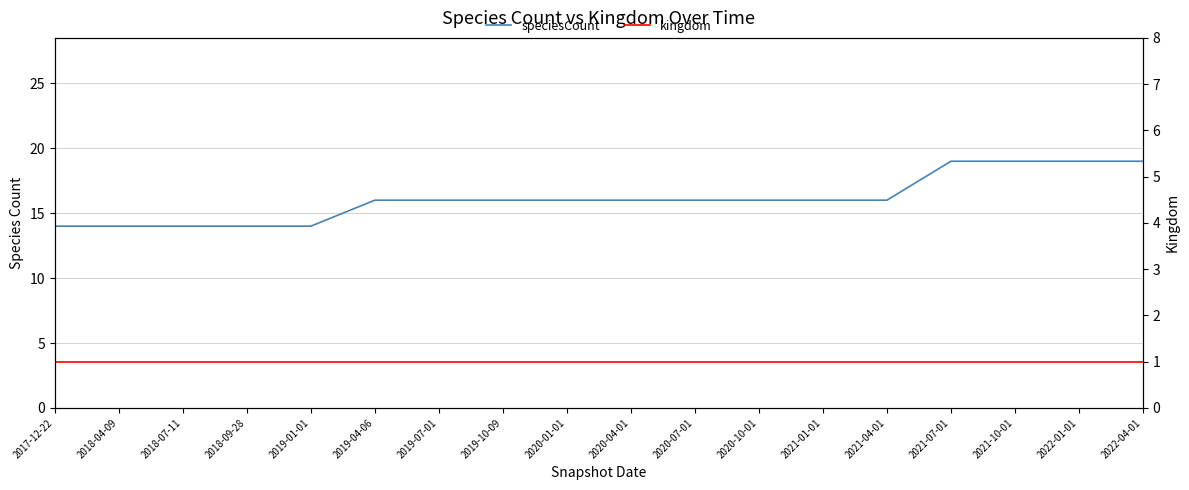

What is the spread (max minus min) of values at 2021-10-01?

18